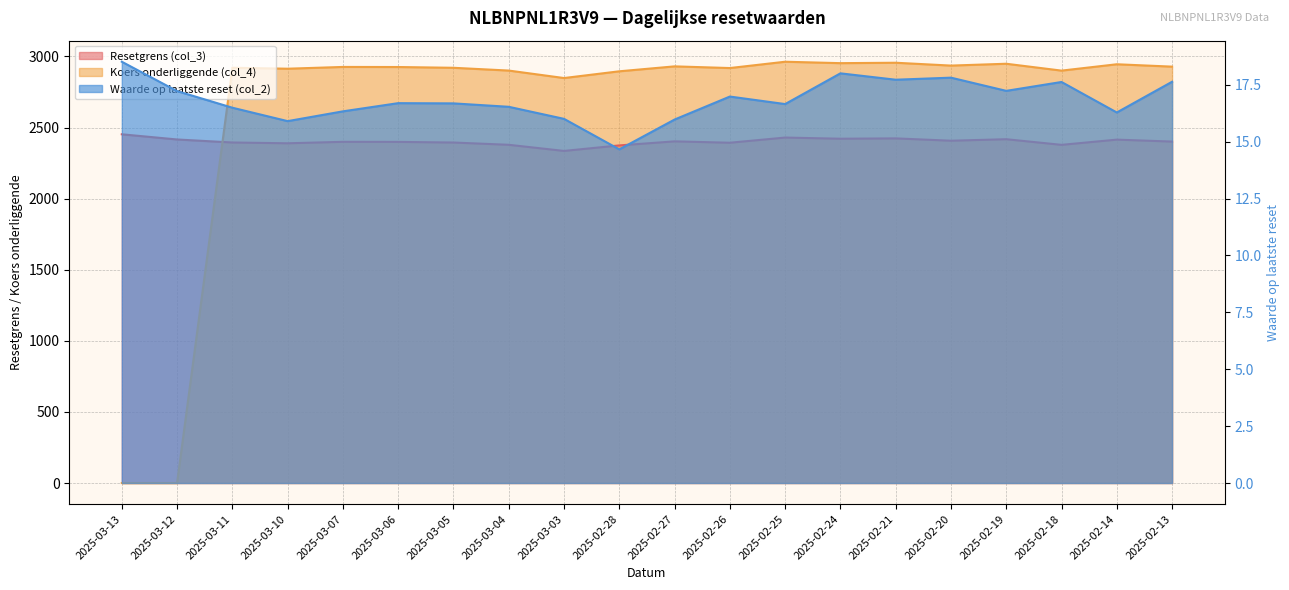

Reading left to right, transcribe all the data shown in this chart.

Resetgrens (col_3): 2452.9	2416.4	2395.1	2389.6	2399.8	2399.3	2394.9	2378.9	2335.8	2374.6	2403.1	2393.4	2429.8	2421.6	2424.0	2407.6	2418.2	2378.6	2415.2	2401.5
Koers onderliggende (col_4): 0.0	0.0	2920.9	2914.1	2926.6	2926.0	2920.6	2901.1	2848.5	2895.9	2930.6	2918.8	2963.2	2953.2	2956.1	2936.1	2949.0	2900.7	2945.4	2928.7
Waarde op laatste reset (col_2): 18.5	17.2	16.5	15.9	16.3	16.7	16.7	16.5	16.0	14.7	16.0	17.0	16.6	18.0	17.7	17.8	17.2	17.6	16.3	17.6